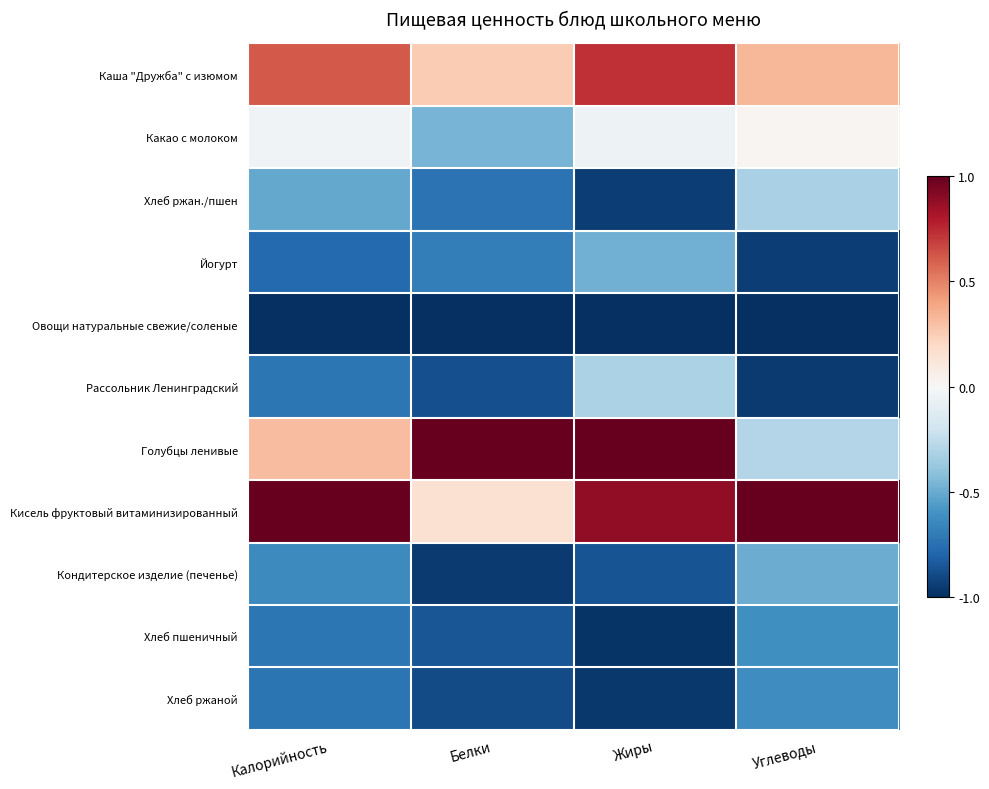

Which label corresponds to the smallest value in the chart?

Калорийность